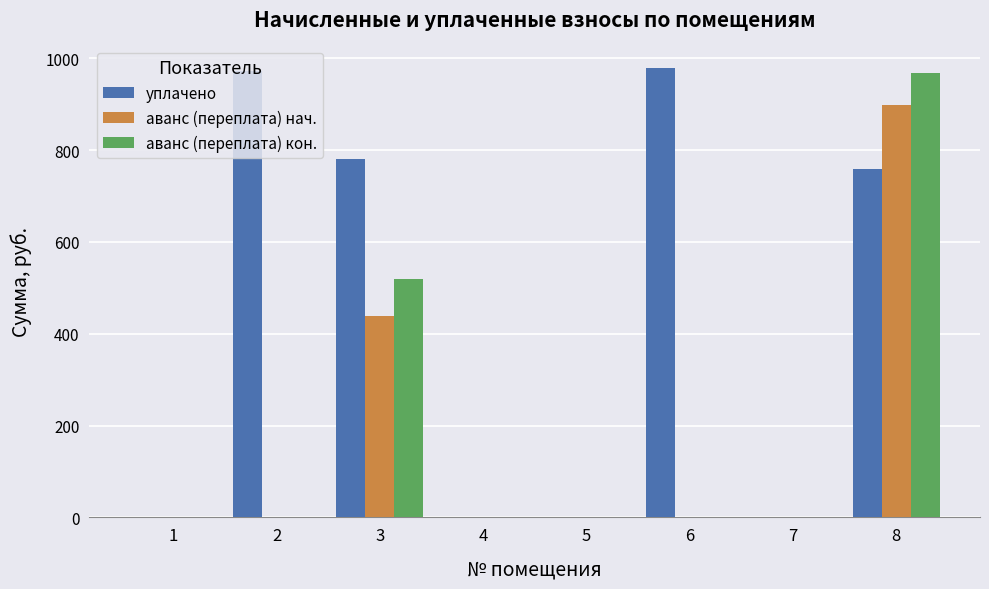

Between 1 and 3, which series saw the biggest shift?

уплачено